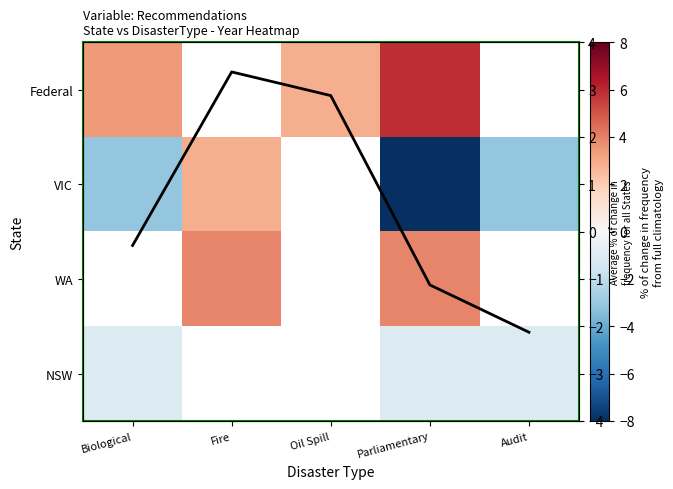

Where is Federal nearest to the value 4?

Biological